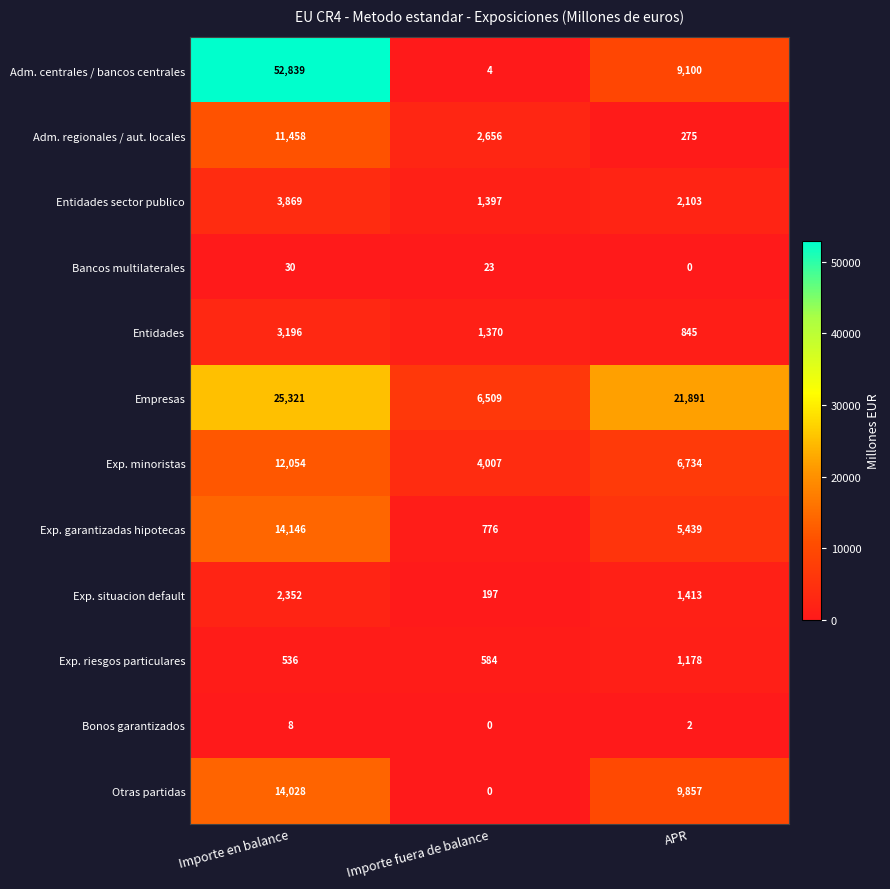

How many values in the Bonos garantizados series are below 2?

1